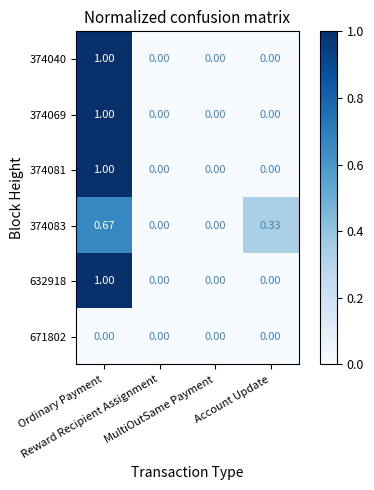

How many data points does each series have?

4